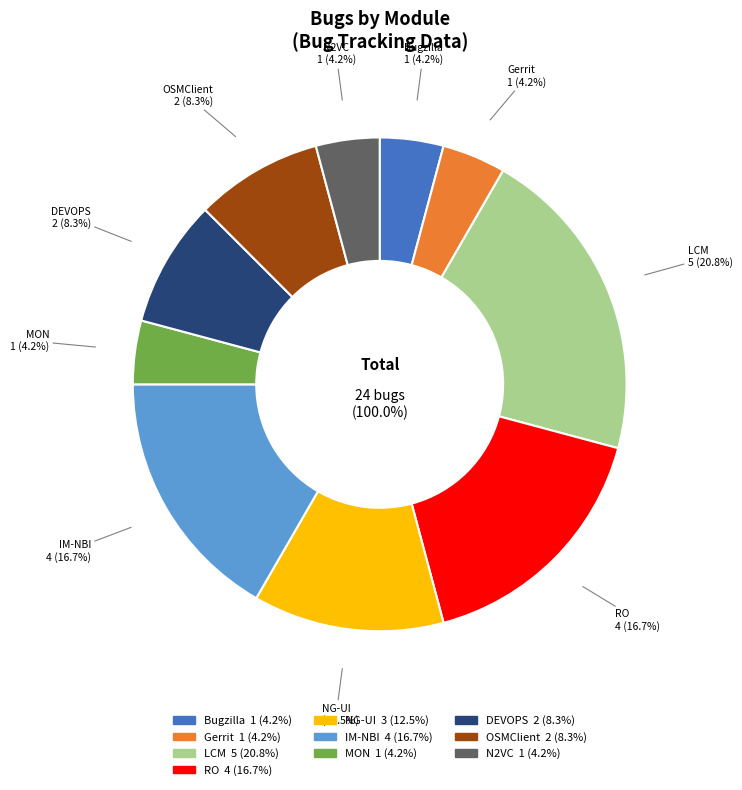

How many slices are in this pie chart?

10